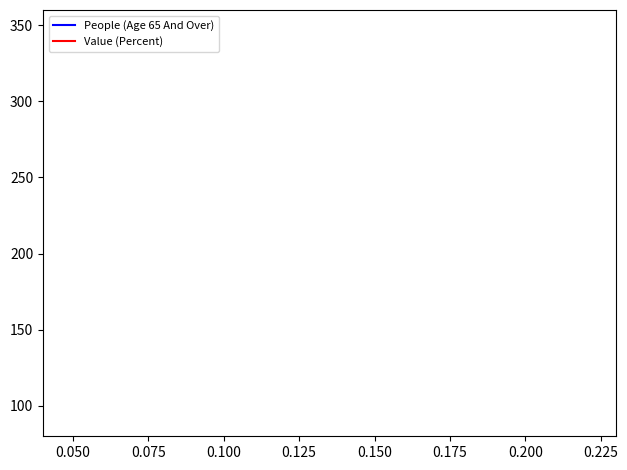

True or false: Value (Percent) has a value of 46.5 at 0.150.

False